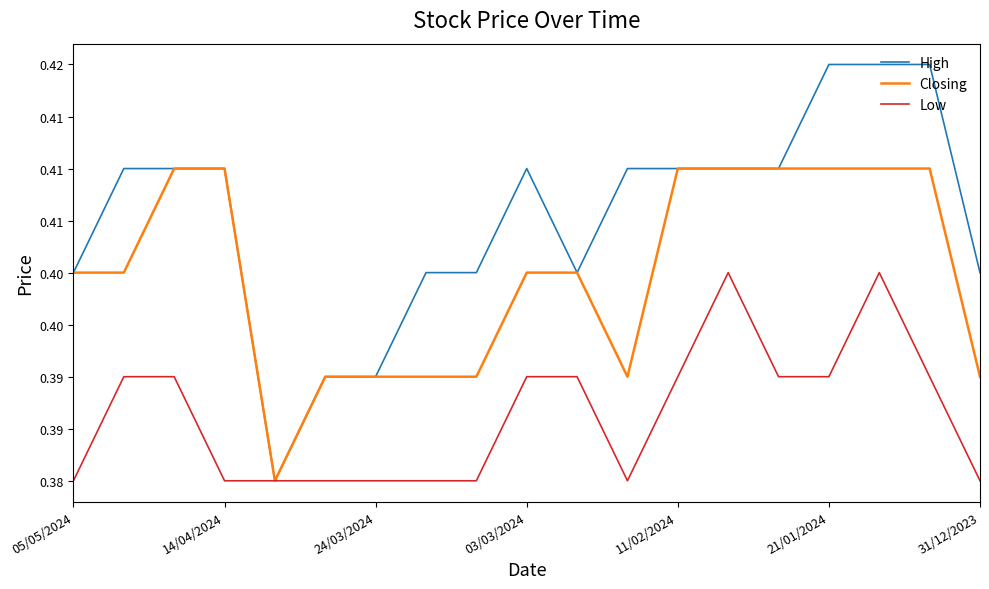

What are all the series names shown in the legend?

High, Closing, Low